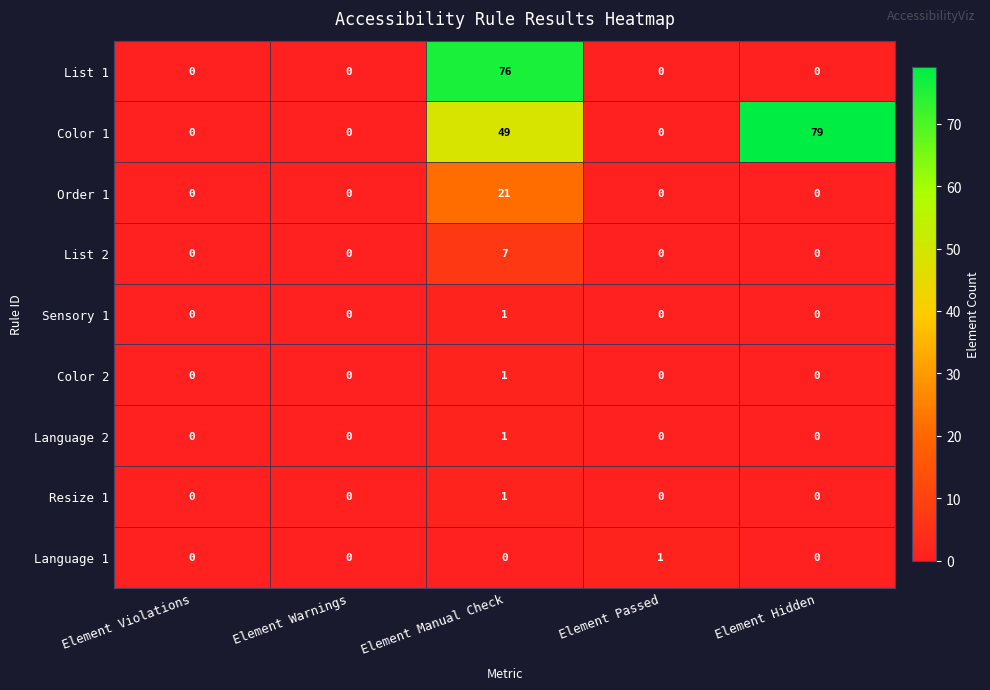

What is the maximum value shown in the chart?

79